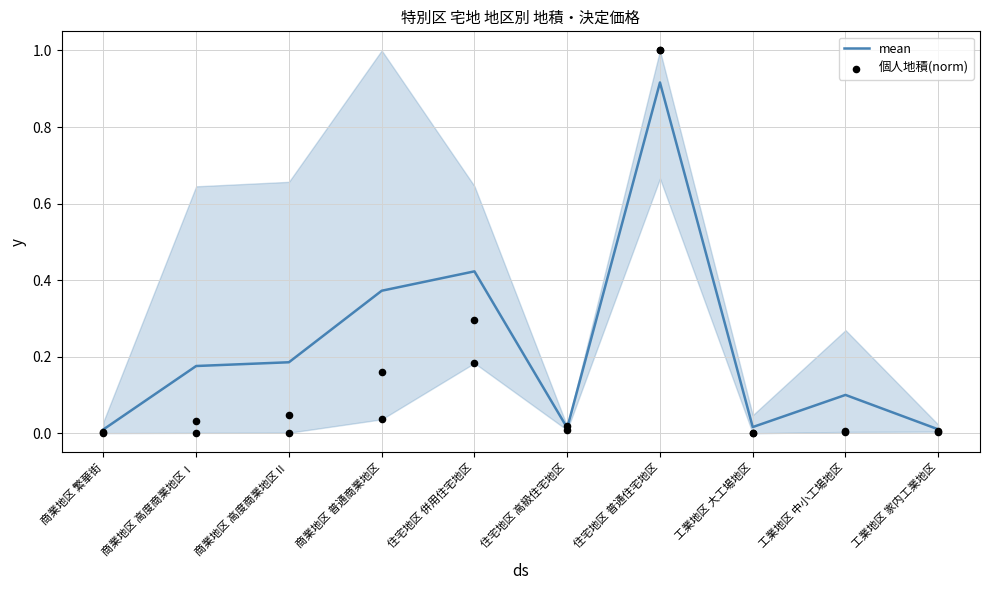

What are all the series names shown in the legend?

mean, 個人地積(norm)